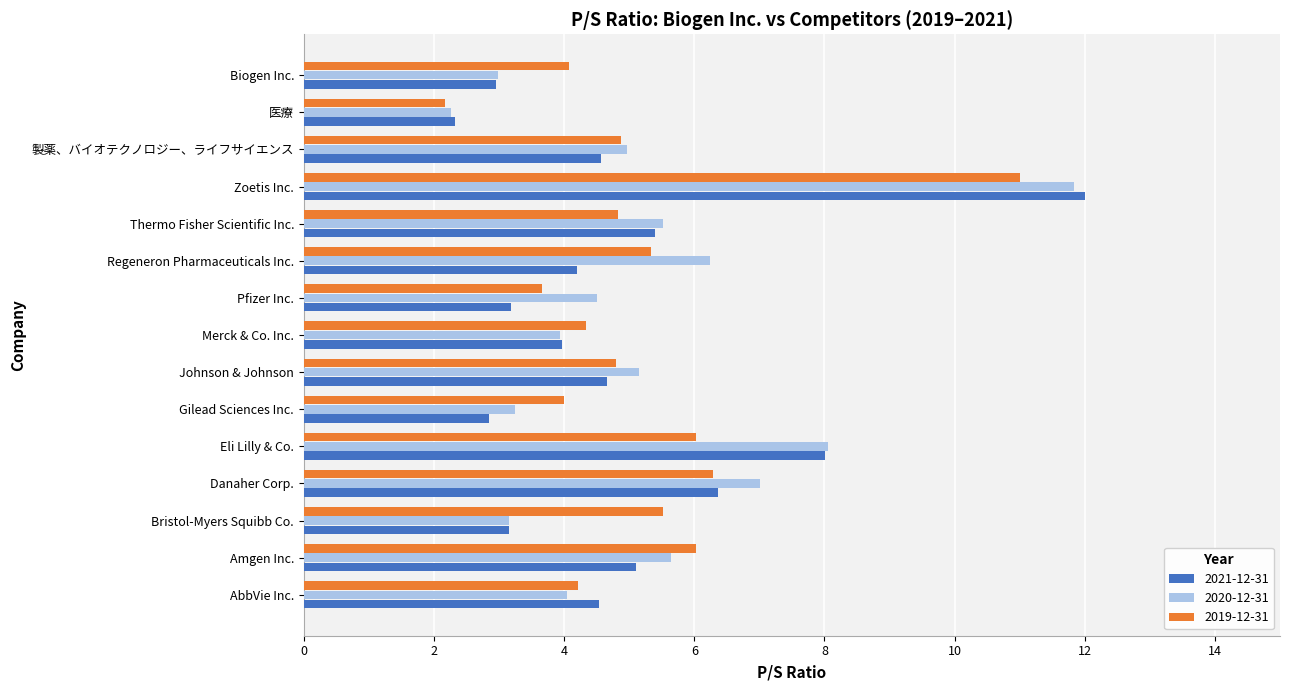

Which series has the widest spread of values?

2021-12-31